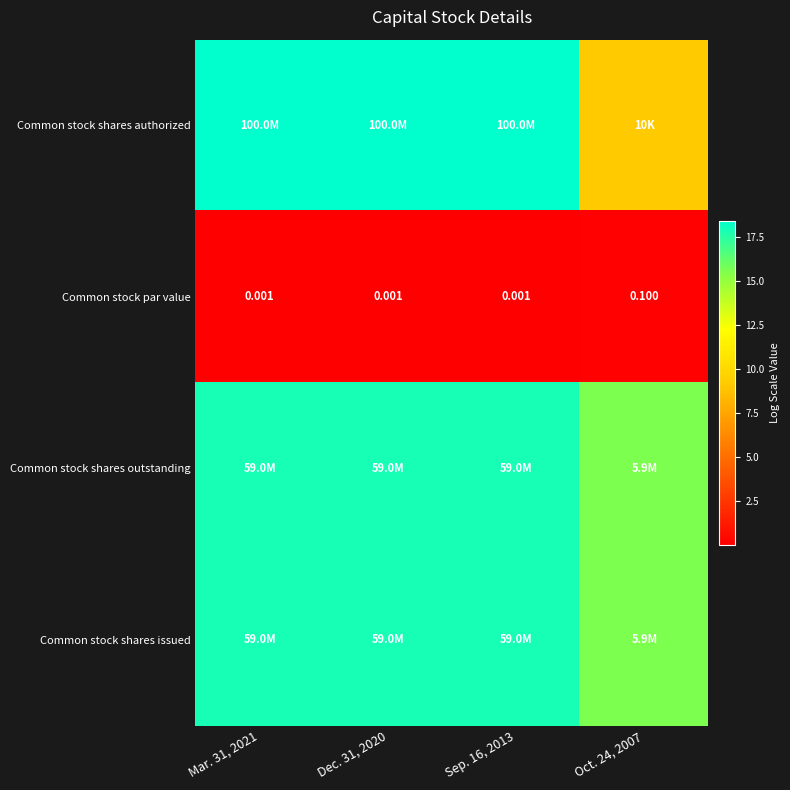

At which label is Common stock shares outstanding closest to 16?

Oct. 24, 2007